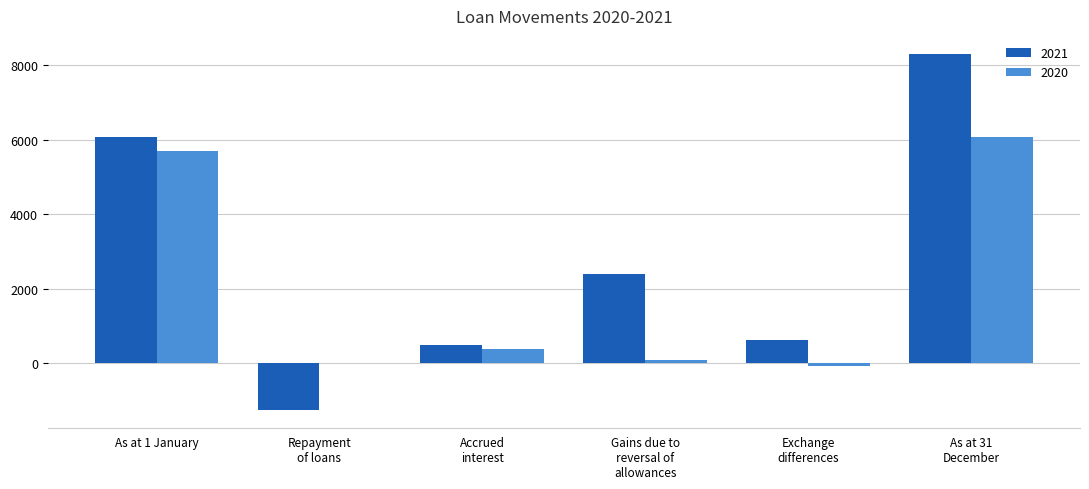

Which series has the largest total across all categories?

2021